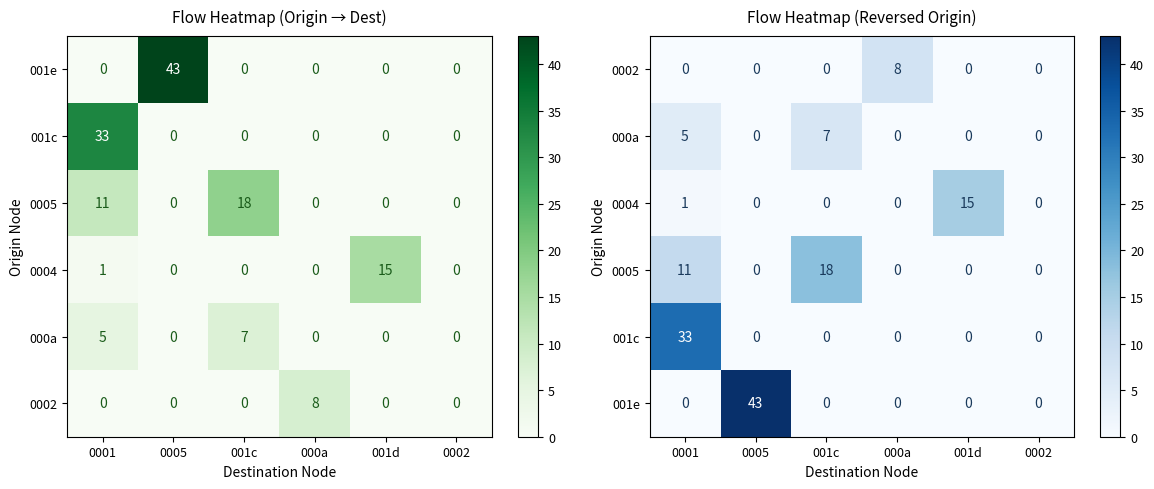

At which category does the chart reach its minimum across all series?

0001